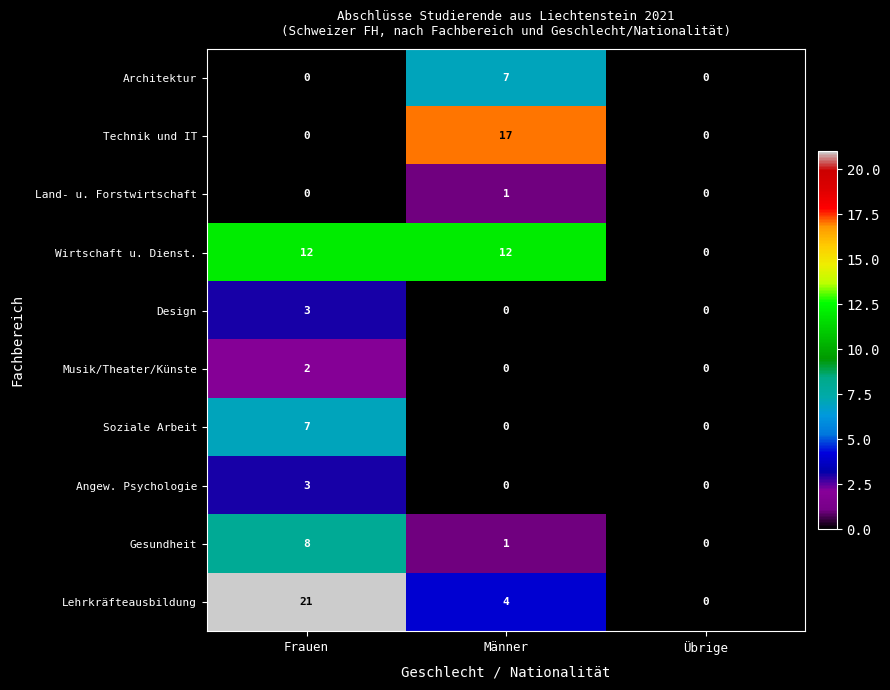

Which label corresponds to the largest value in the chart?

Frauen